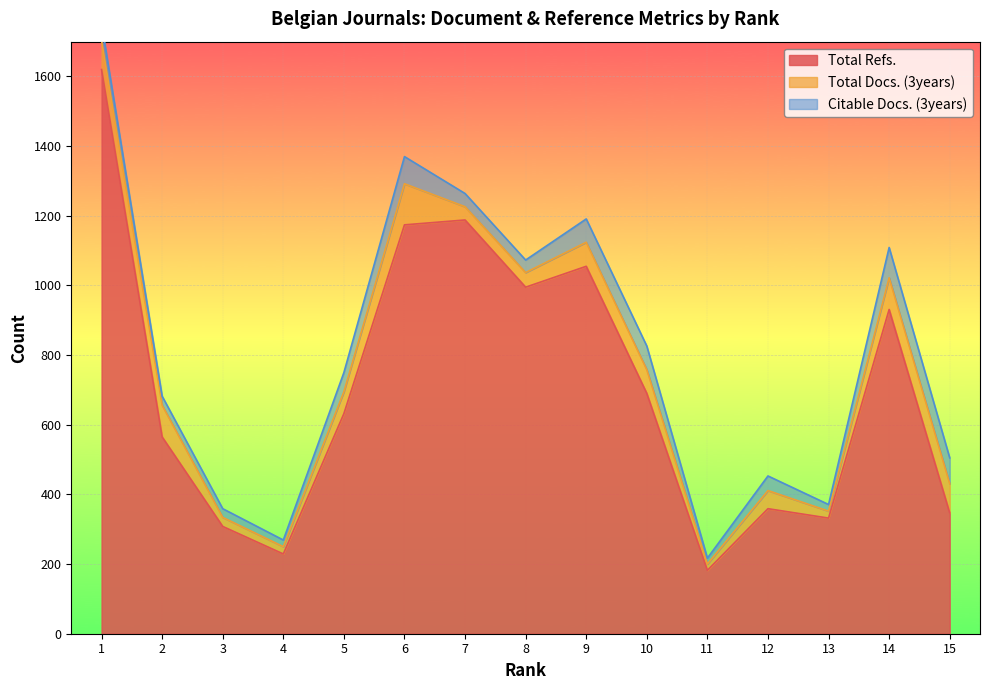

What is the approximate value of Citable Docs. (3years) at 7?

38